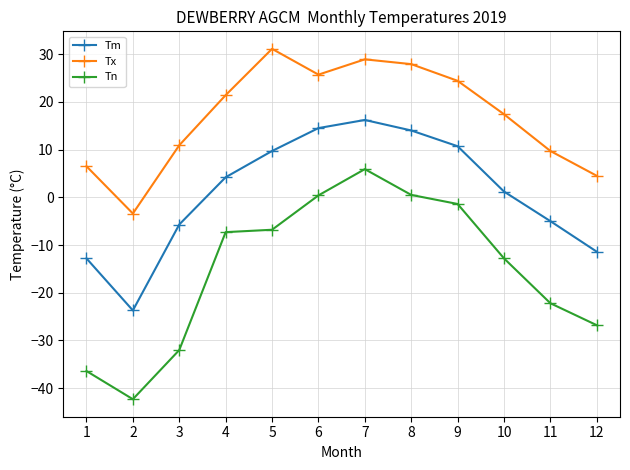

Which series has the largest range (max minus min)?

Tn